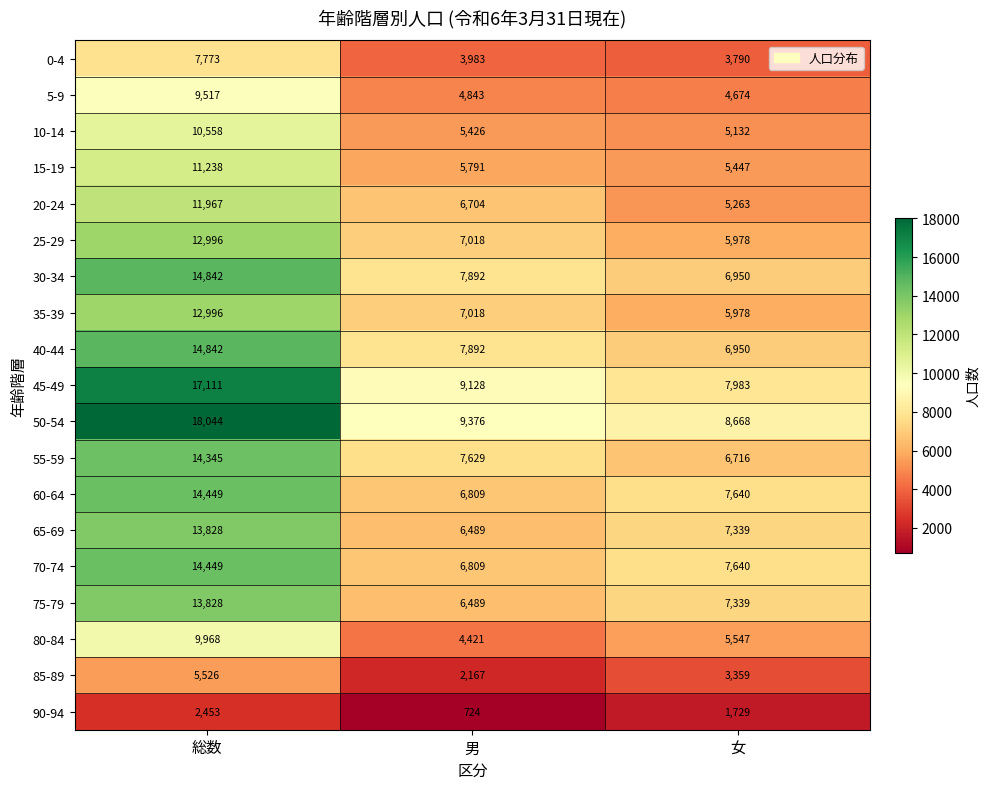

Rank the categories by 50-54 value from highest to lowest.

総数, 男, 女